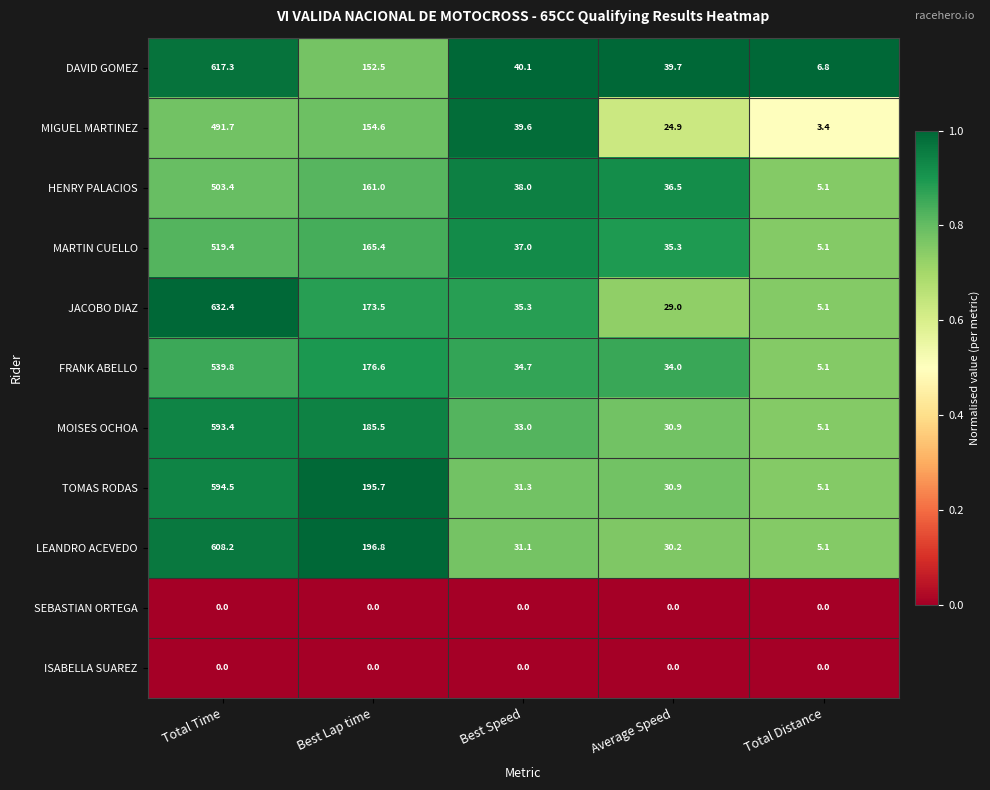

What is the difference between the second highest and minimum values in the TOMAS RODAS series?

190.6